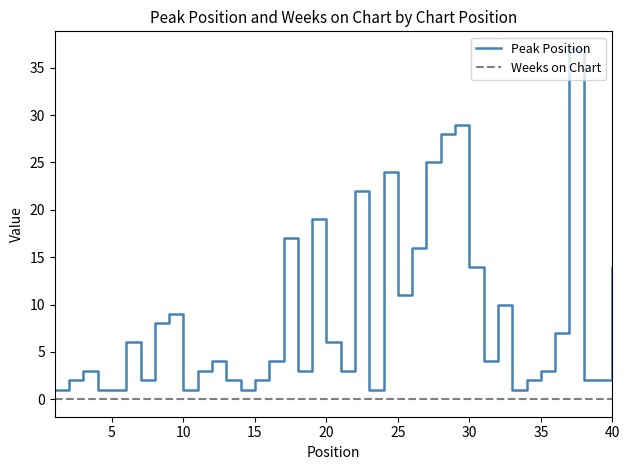

Which series has the largest total across all categories?

Peak Position